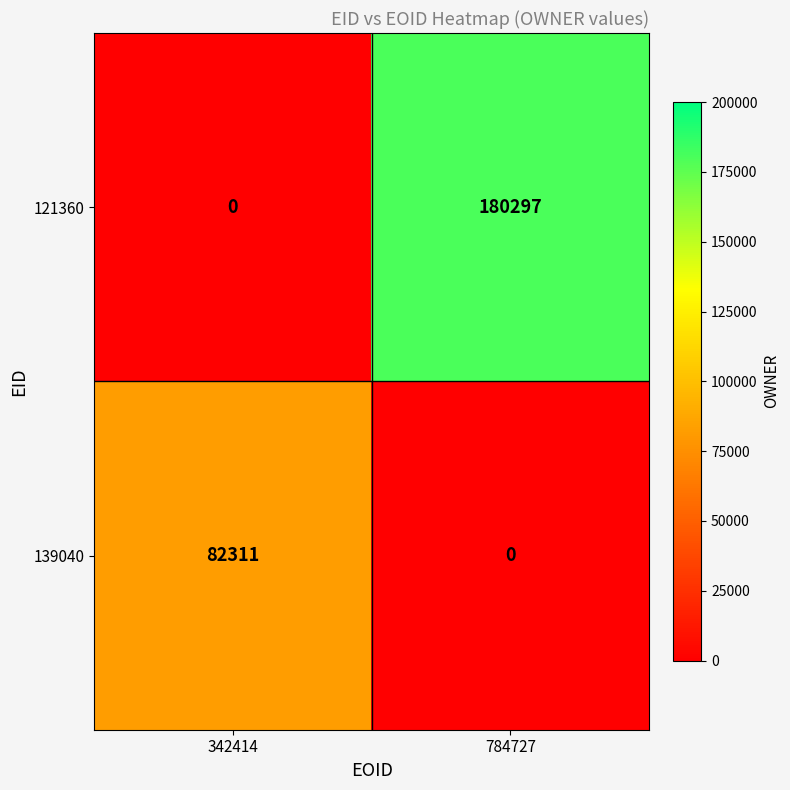

Between 342414 and 784727, which series saw the biggest shift?

121360